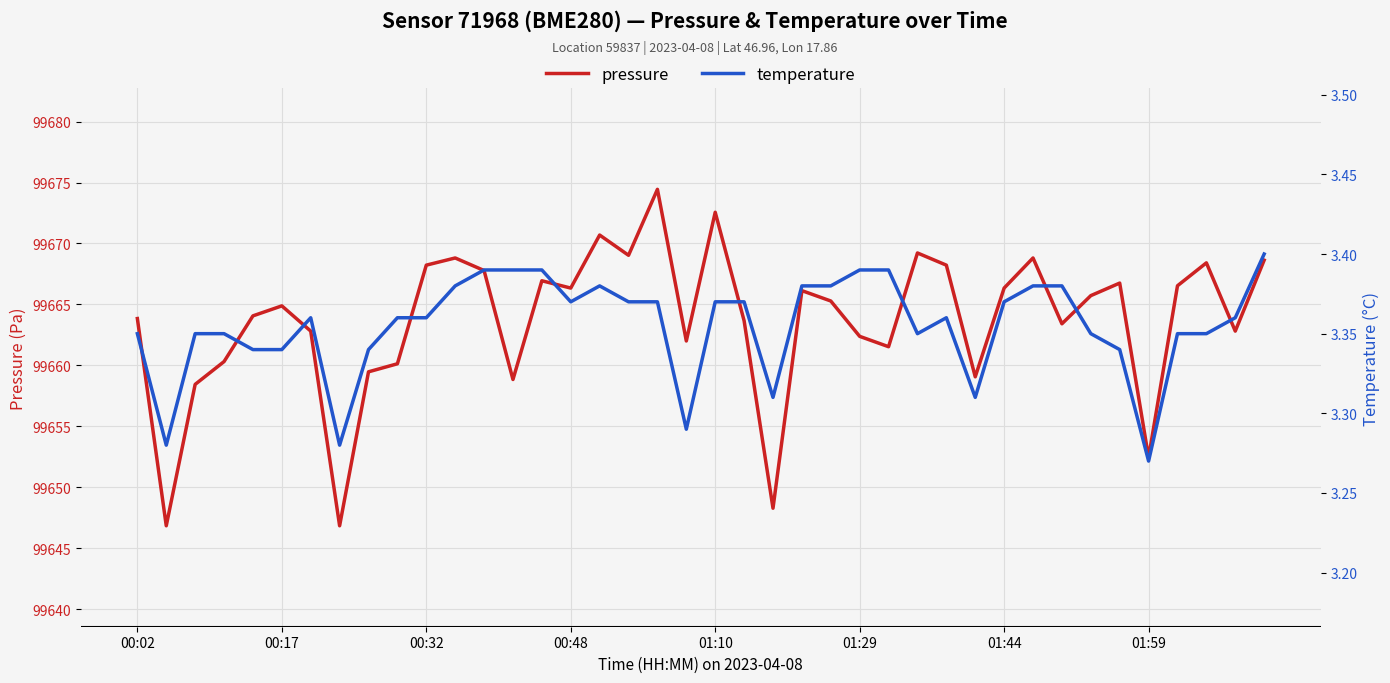

How many data points in pressure are less than 99665?

20